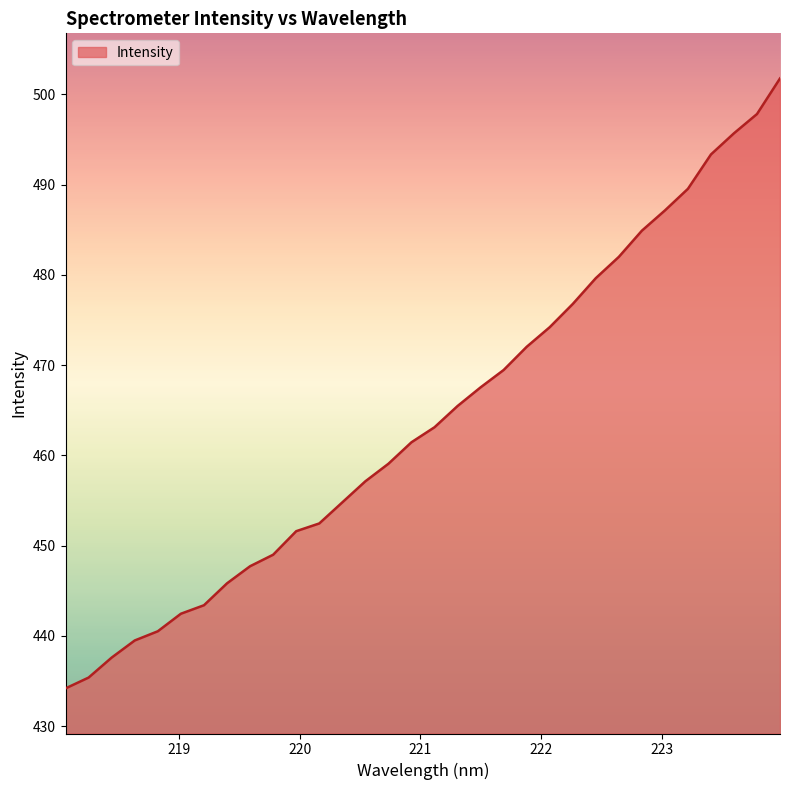

What is the difference between the maximum and minimum values?

67.6